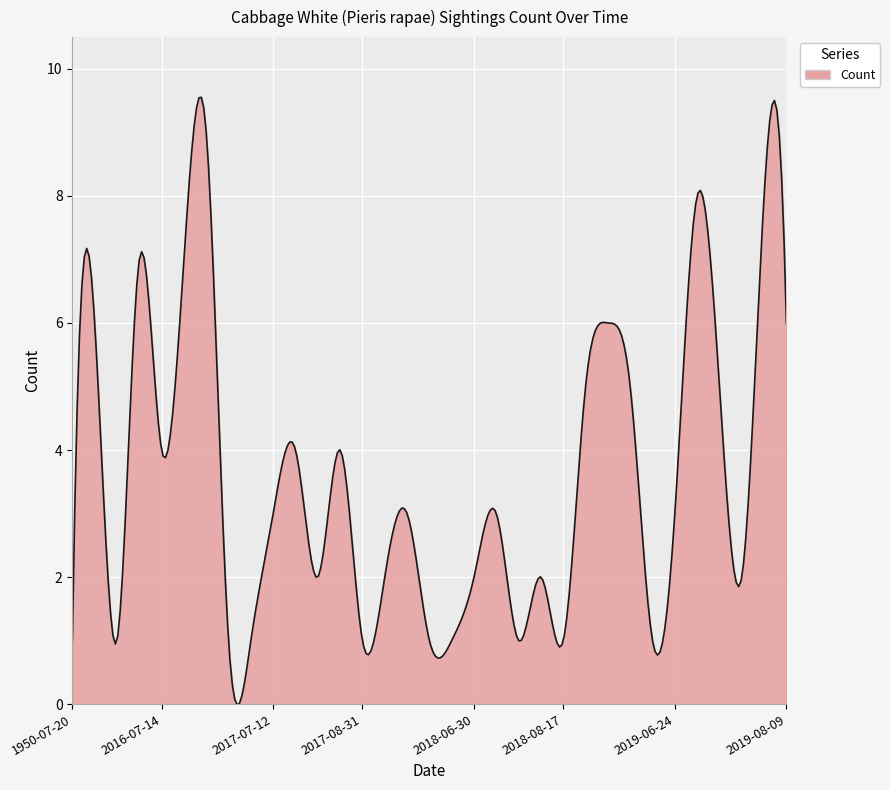

What is the maximum value shown in the chart?

9.6